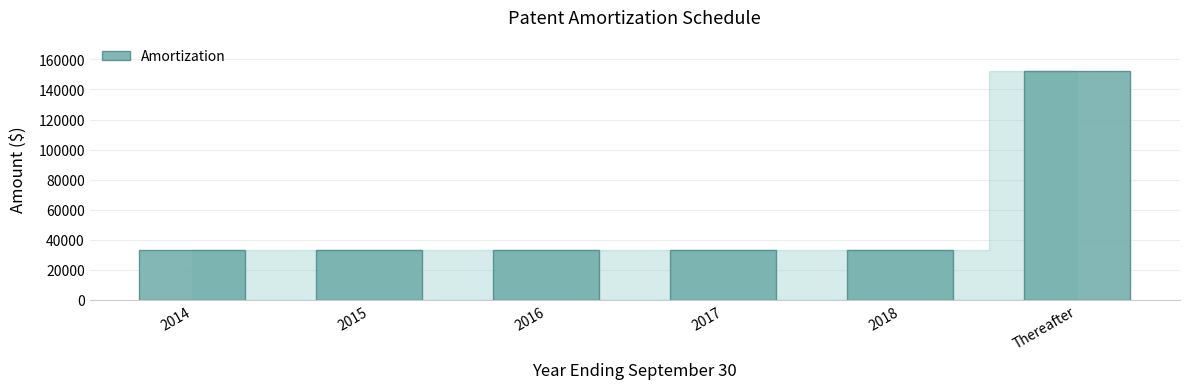

Count the number of data series in this chart.

1